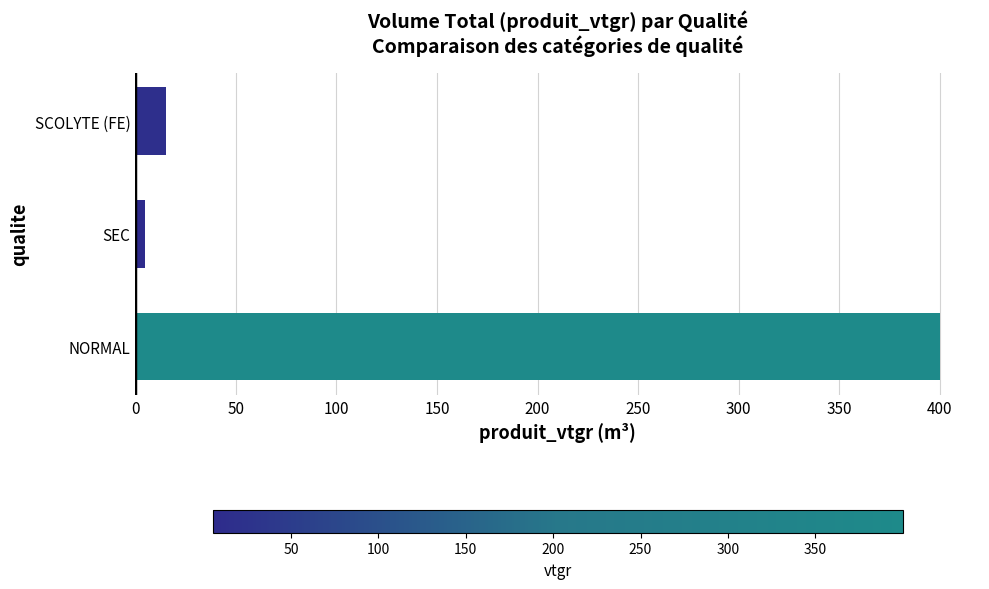

List the labels in order of value, largest first.

NORMAL, SCOLYTE (FE), SEC